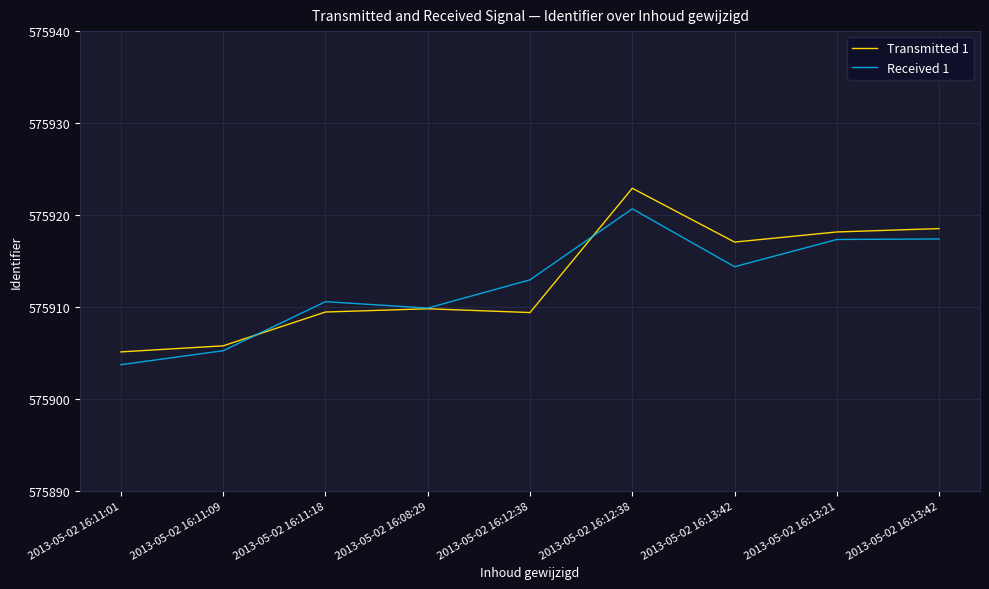

List the labels in order of Received 1 value, largest first.

2013-05-02 16:12:38, 2013-05-02 16:13:42, 2013-05-02 16:13:21, 2013-05-02 16:13:42, 2013-05-02 16:12:38, 2013-05-02 16:11:18, 2013-05-02 16:08:29, 2013-05-02 16:11:09, 2013-05-02 16:11:01